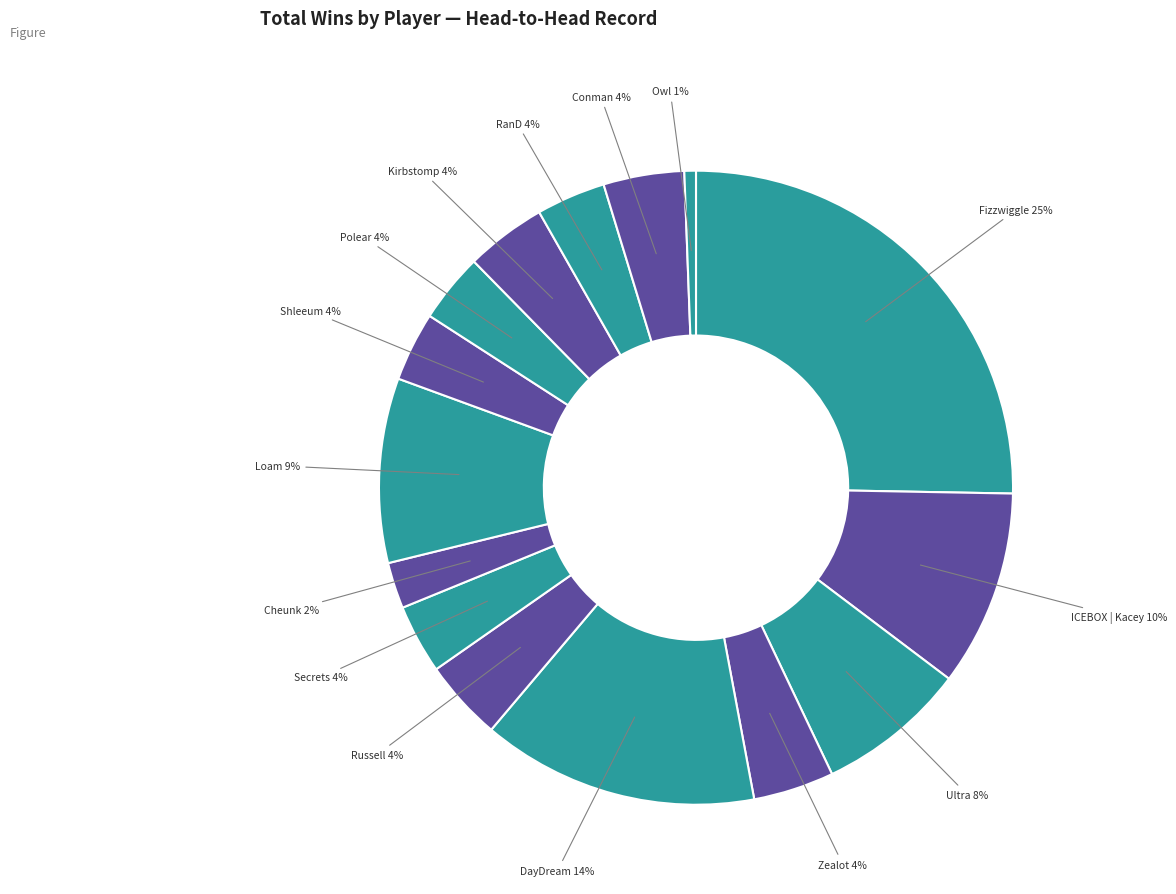

Which slice is the largest?

Fizzwiggle